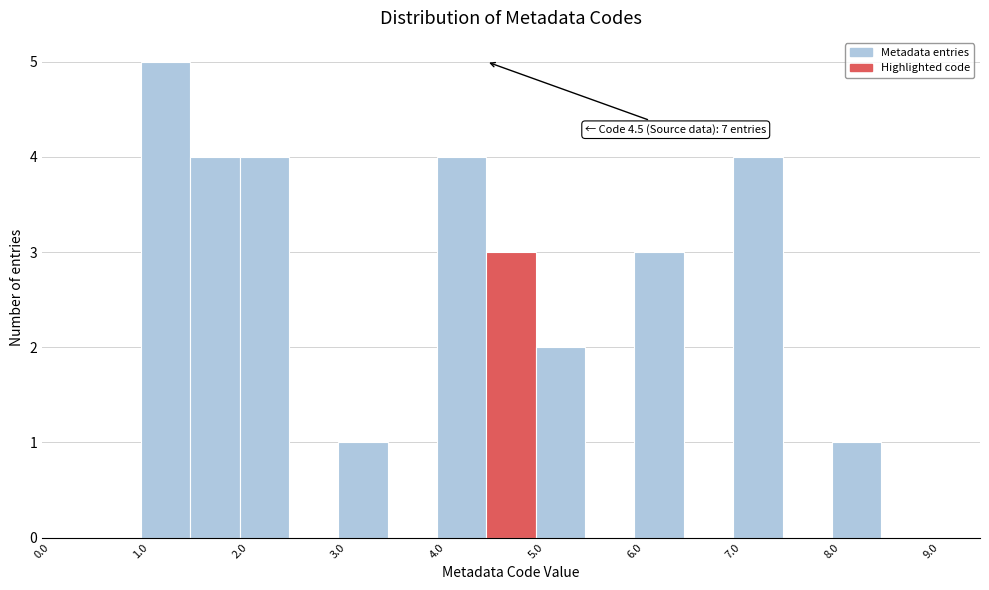

Over which range of the x-axis is the bar tallest?

1.0 to 1.5